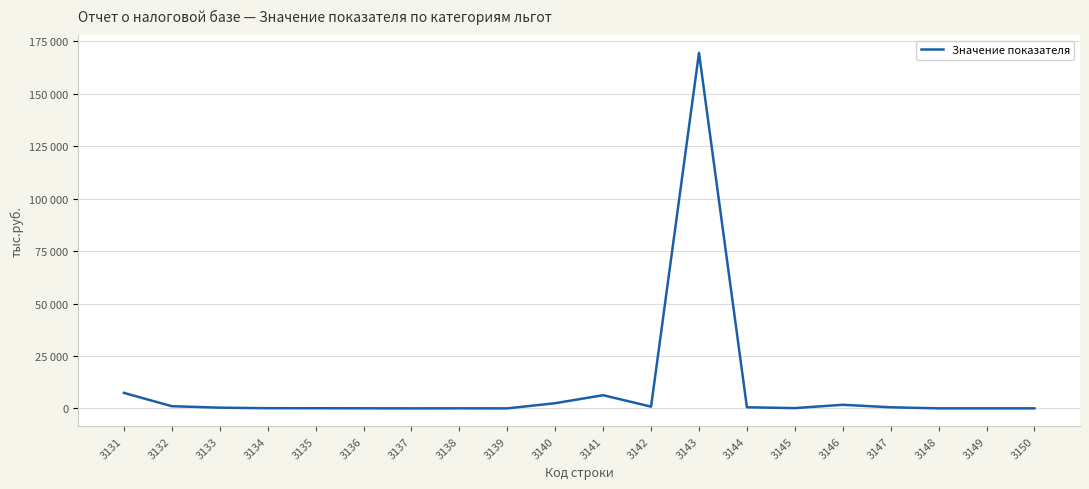

Is this an area chart (filled region under the line)?

No